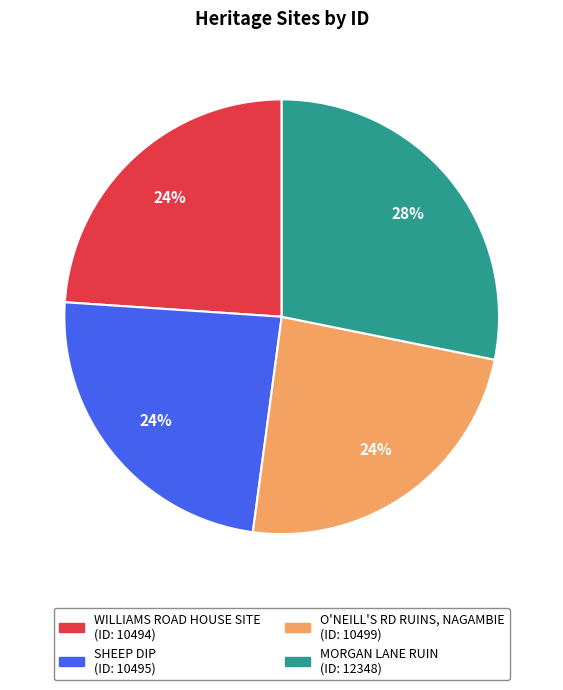

Does any single category account for the majority?

No